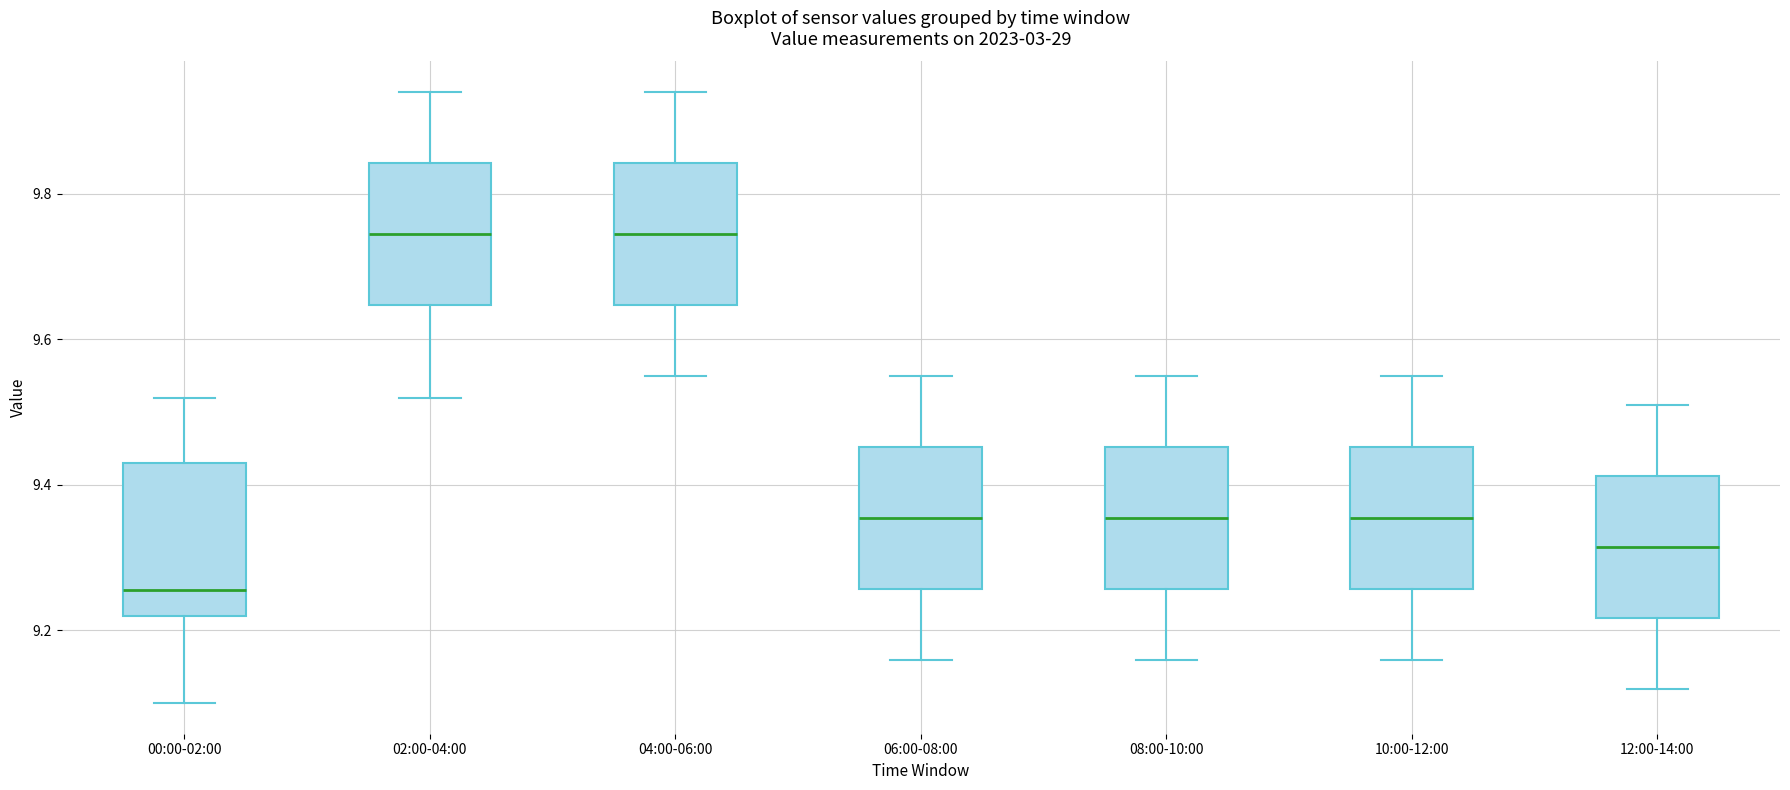

Reading left to right, read every box against the y-axis: the position of its median line, the range the box covers, and the ends of its whiskers. The values are not printed on the chart, so give them approximately, as read against the axis.

00:00-02:00: median 9.26, box 9.22 to 9.44, whiskers 9.10 to 9.52
02:00-04:00: median 9.74, box 9.64 to 9.84, whiskers 9.52 to 9.94
04:00-06:00: median 9.74, box 9.64 to 9.84, whiskers 9.56 to 9.94
06:00-08:00: median 9.36, box 9.26 to 9.46, whiskers 9.16 to 9.56
08:00-10:00: median 9.36, box 9.26 to 9.46, whiskers 9.16 to 9.56
10:00-12:00: median 9.36, box 9.26 to 9.46, whiskers 9.16 to 9.56
12:00-14:00: median 9.32, box 9.22 to 9.42, whiskers 9.12 to 9.52